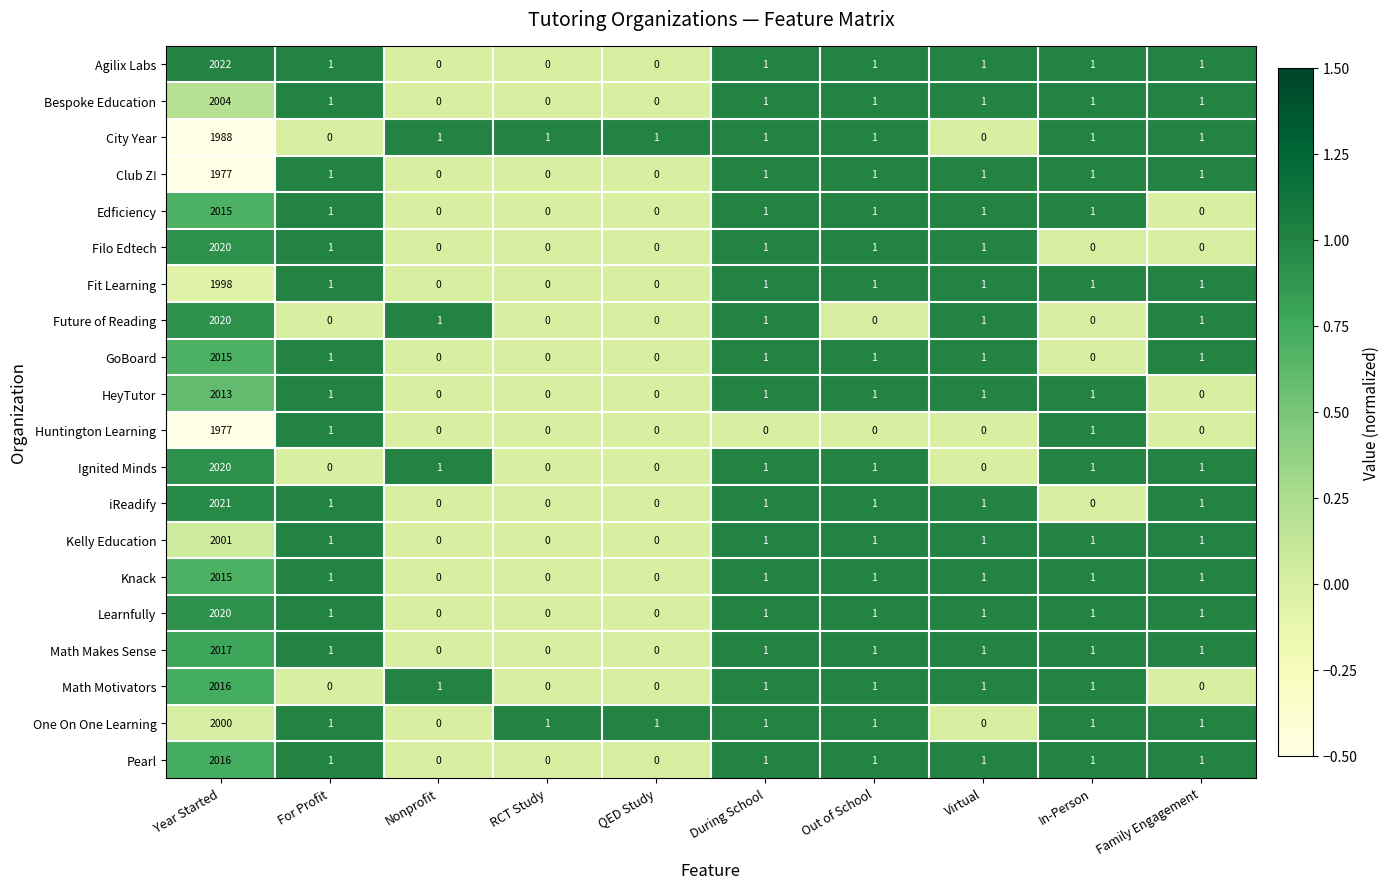

How many data points does each series have?

10